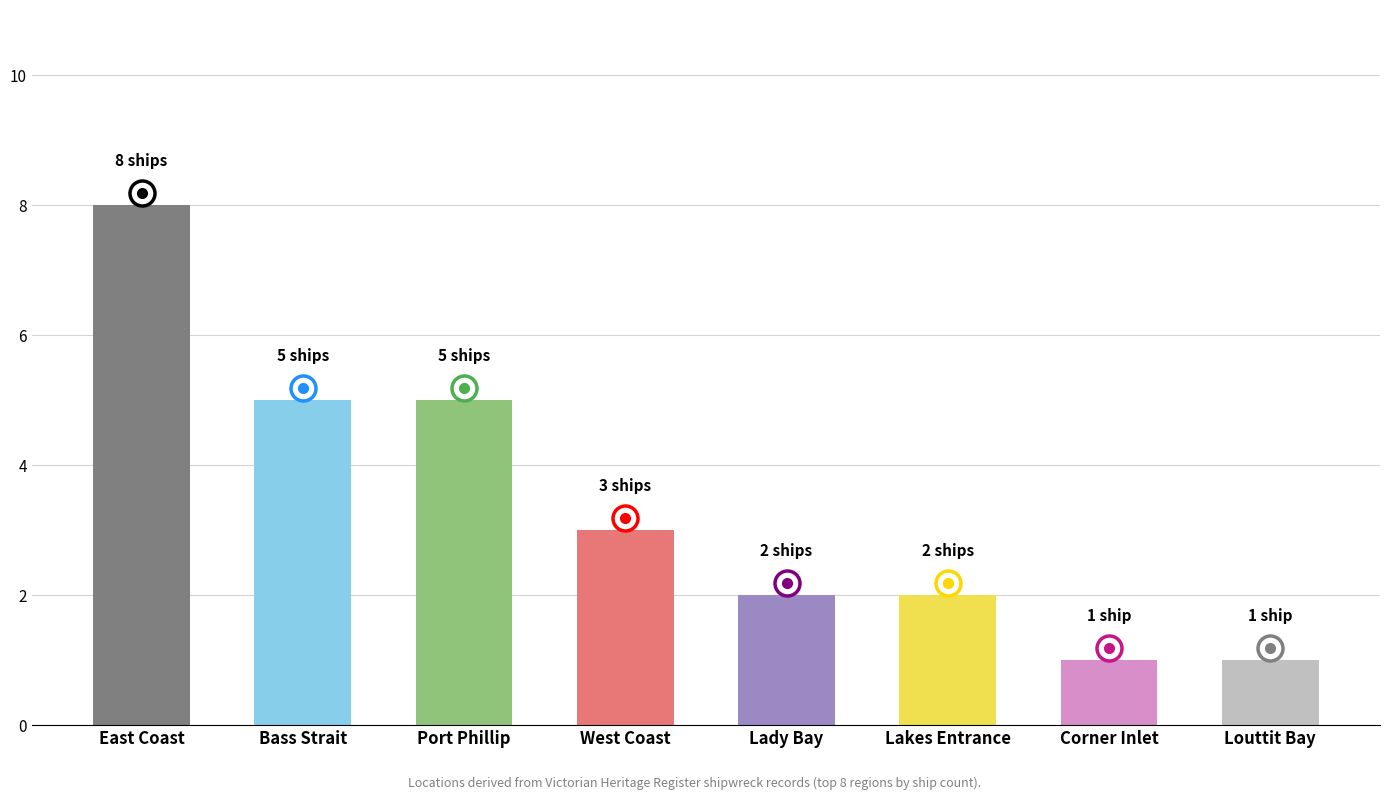

Which category has the highest value across all series?

East Coast